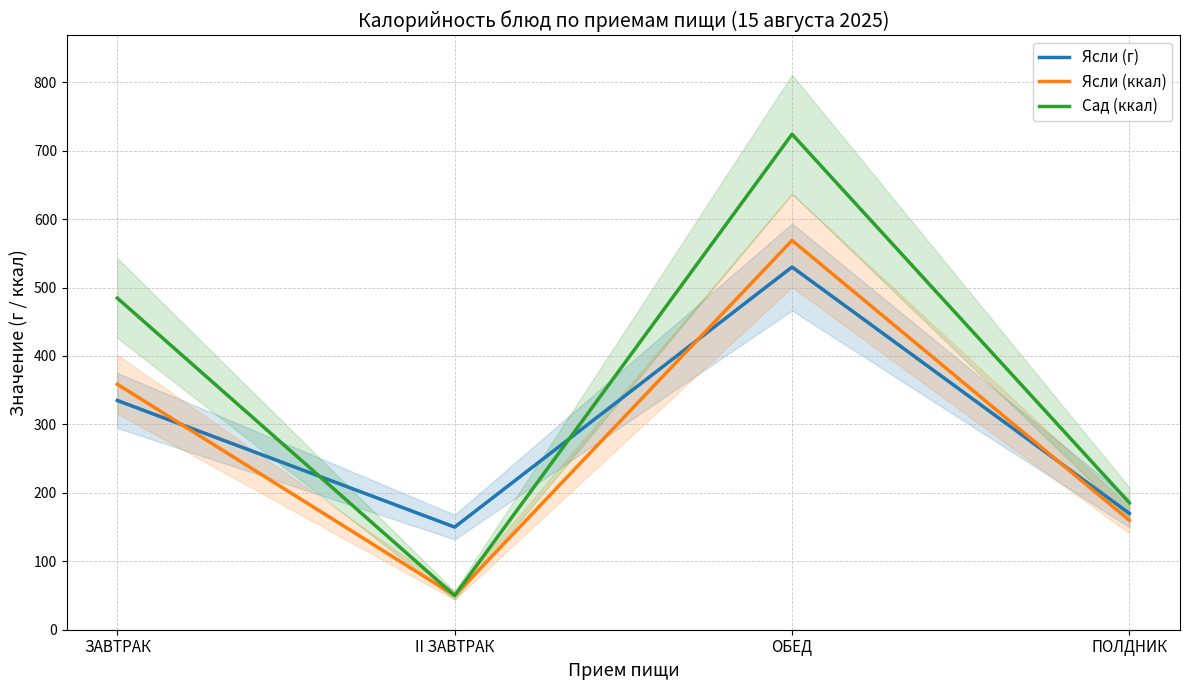

What is the difference between the maximum and minimum values in the Ясли (ккал) series?

518.9